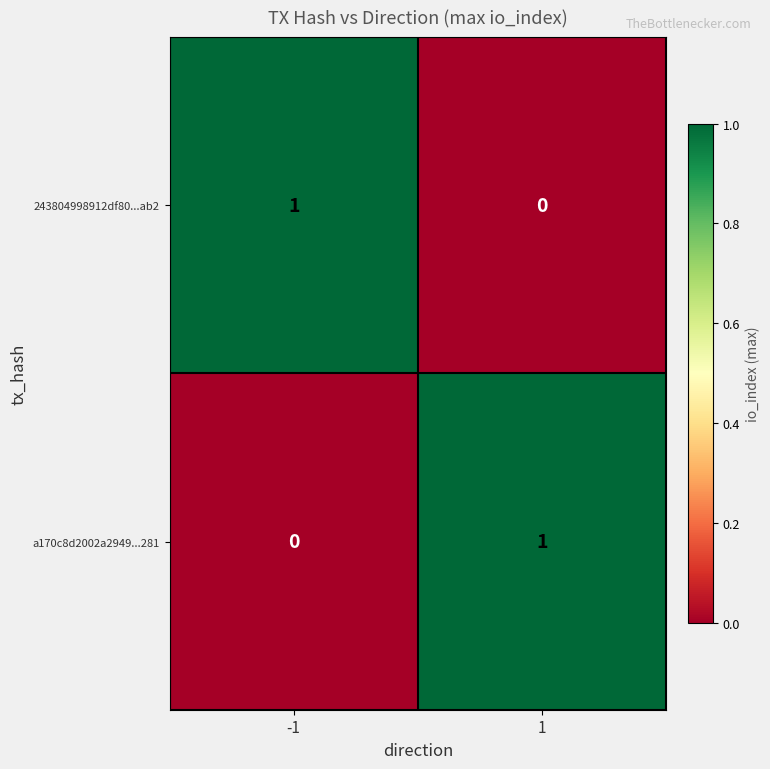

Is it true that a170c8d2002a2949...281 equals 0 at -1?

True